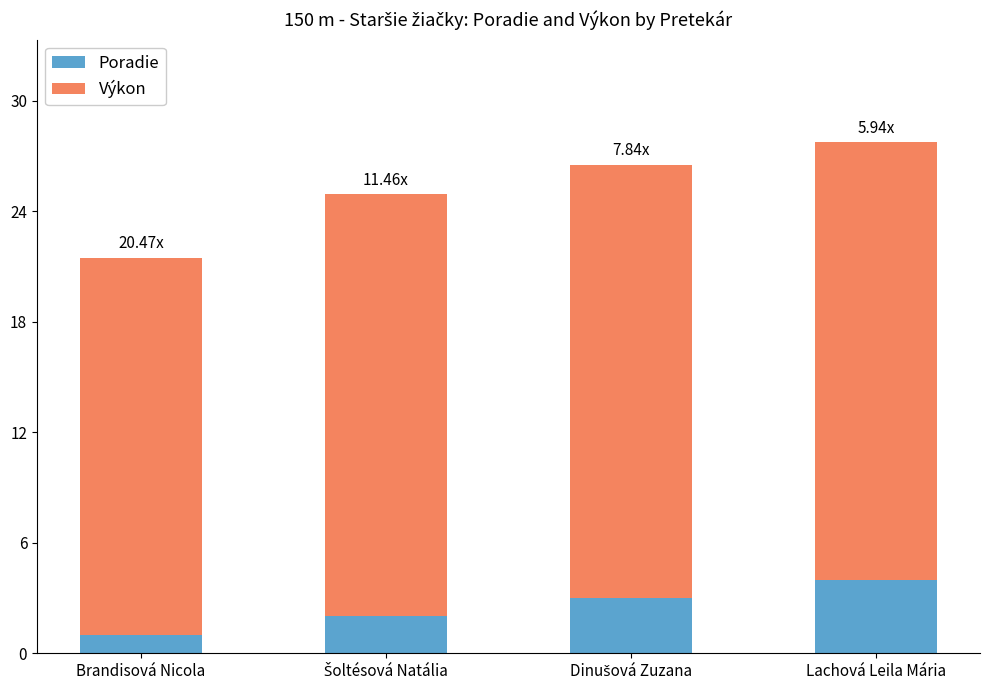

What is the sum of all Poradie values?

10.0